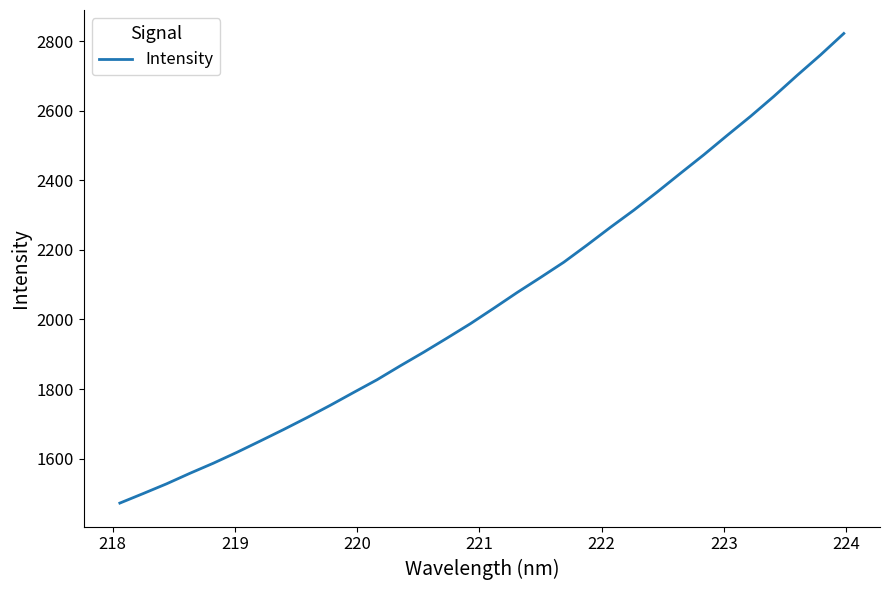

How many values are below 2032?

16